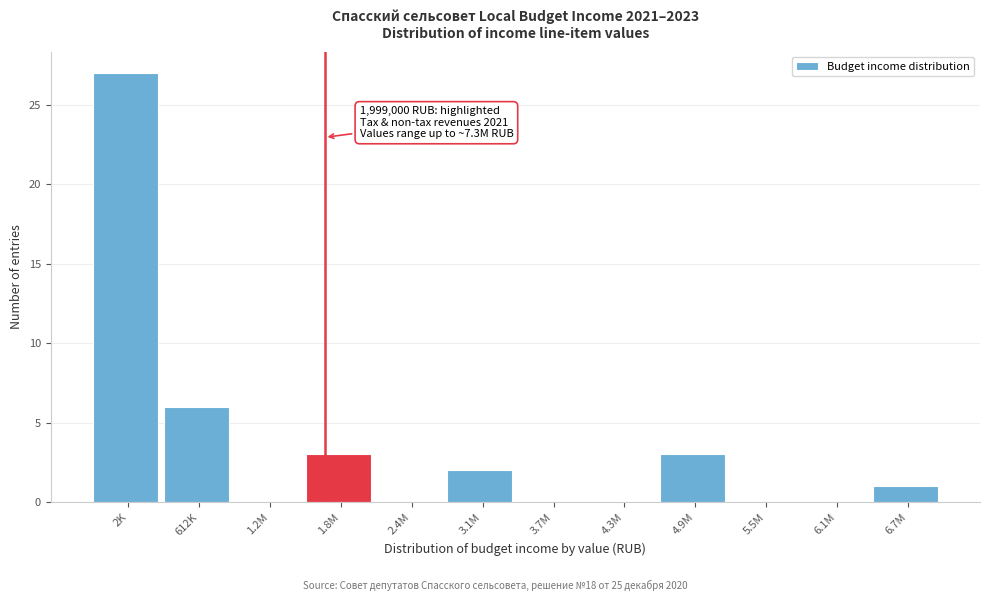

Reading left to right, transcribe all the data shown in this chart.

2K=27	612K=6	1.2M=0	1.8M=3	2.4M=0	3.1M=2	3.7M=0	4.3M=0	4.9M=3	5.5M=0	6.1M=0	6.7M=1